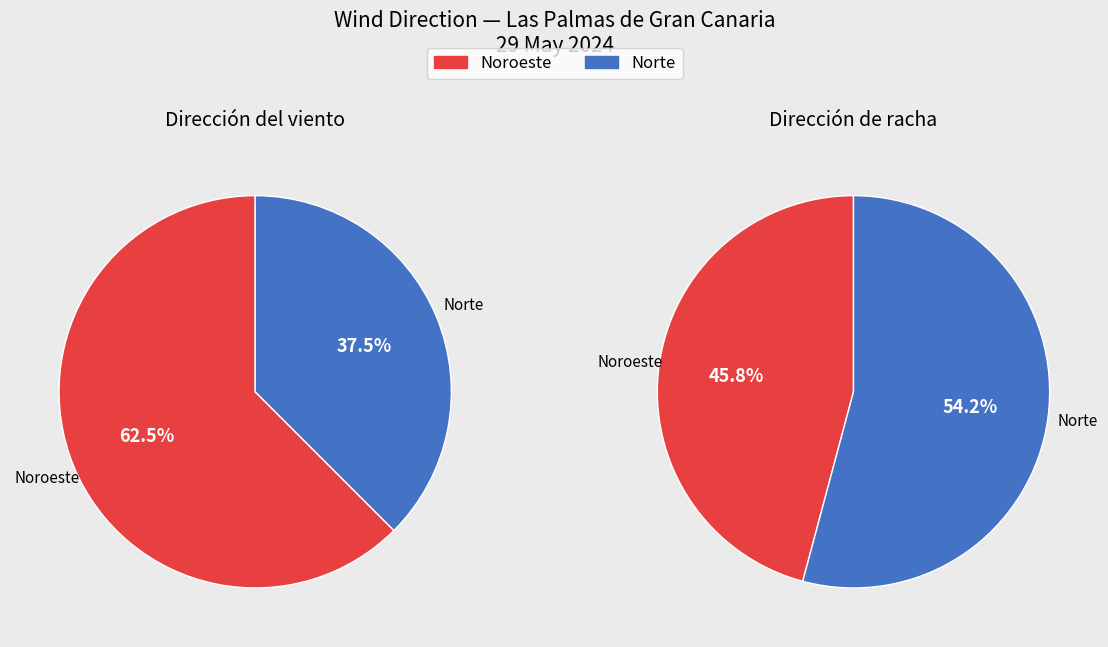

To the nearest percent, what is the difference between the Norte and Noroeste slice percentages?

25%